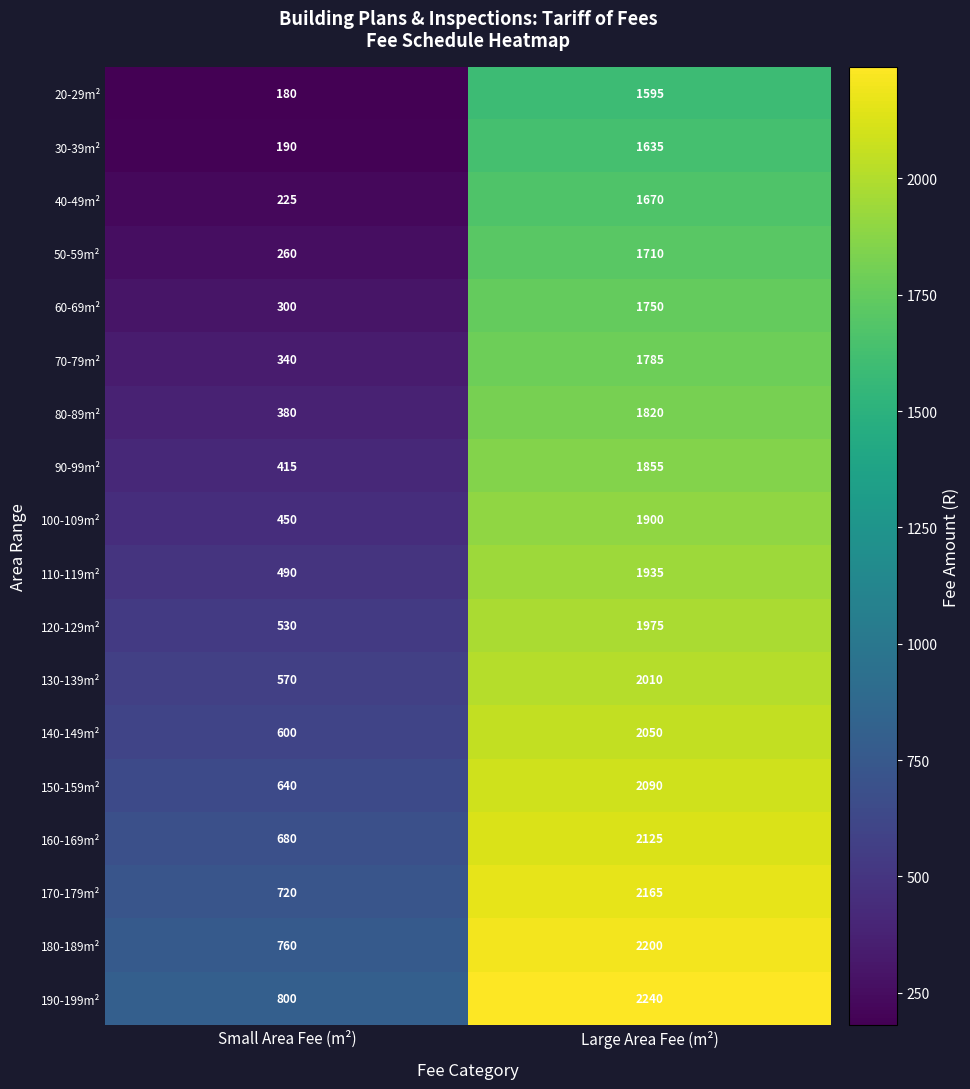

At which category does the chart reach its peak across all series?

Large Area Fee (m²)